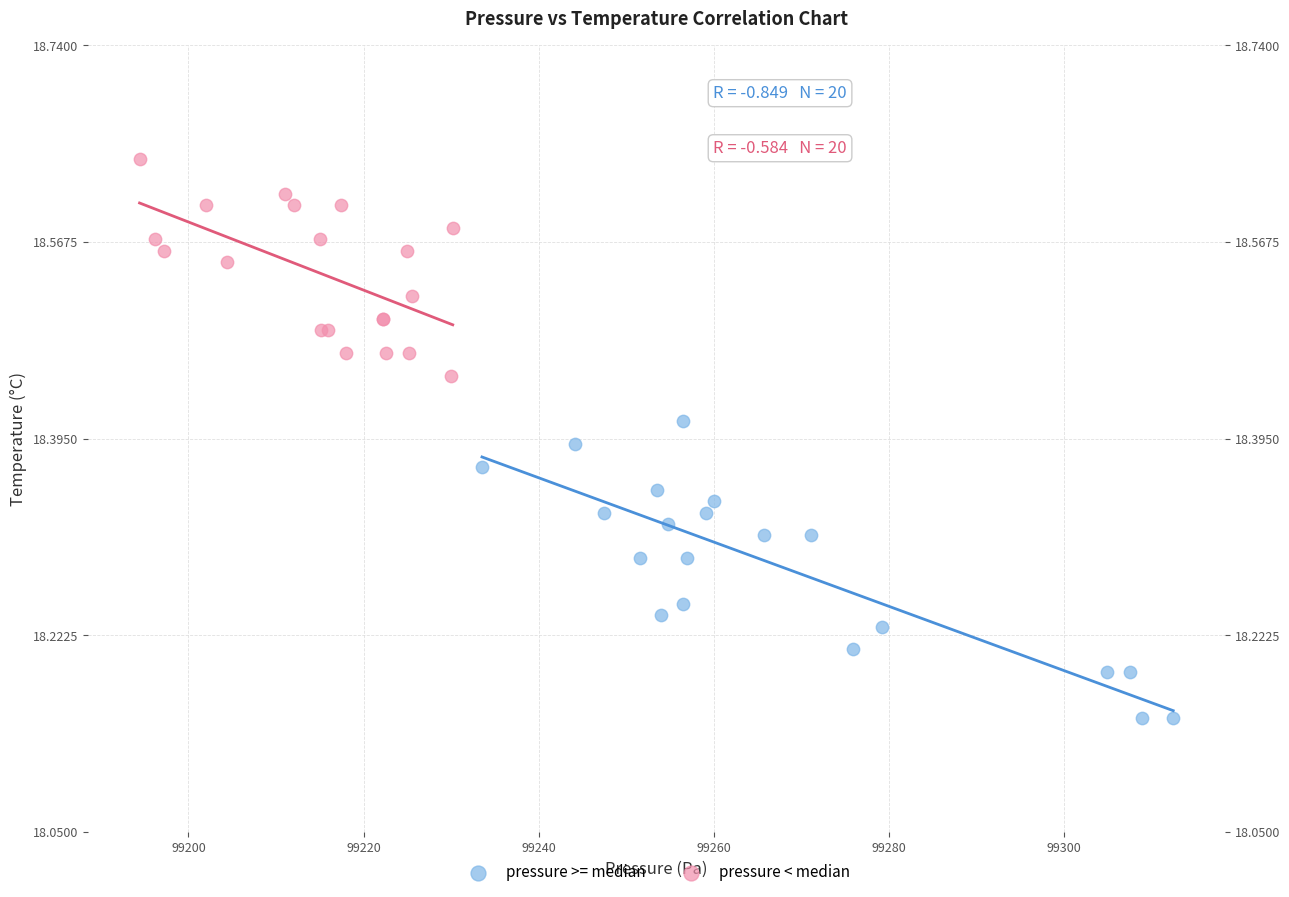

What are all the series names shown in the legend?

pressure >= median, pressure < median